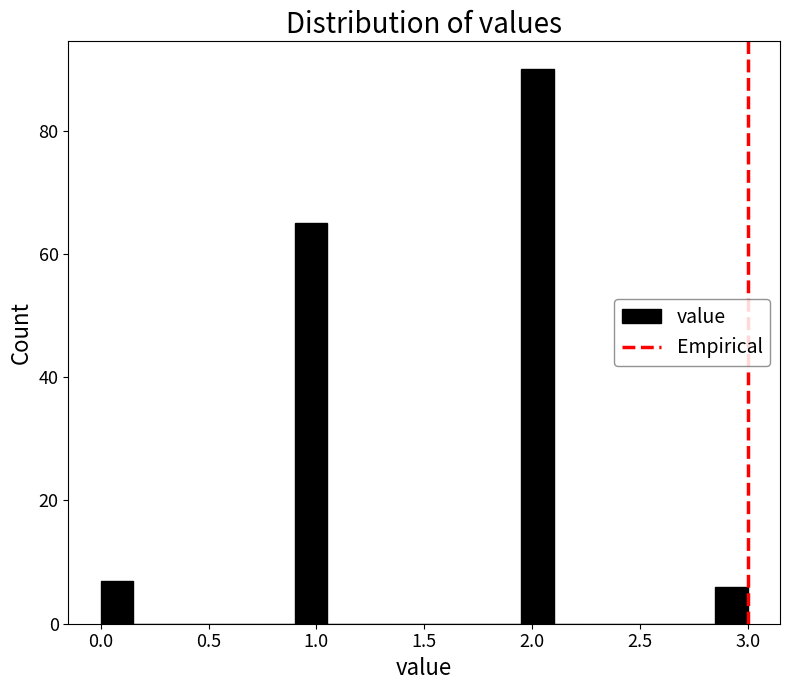

Around what value on the x-axis is the tallest bar? Give the approximate position of its centre, as read against the axis.

2.05